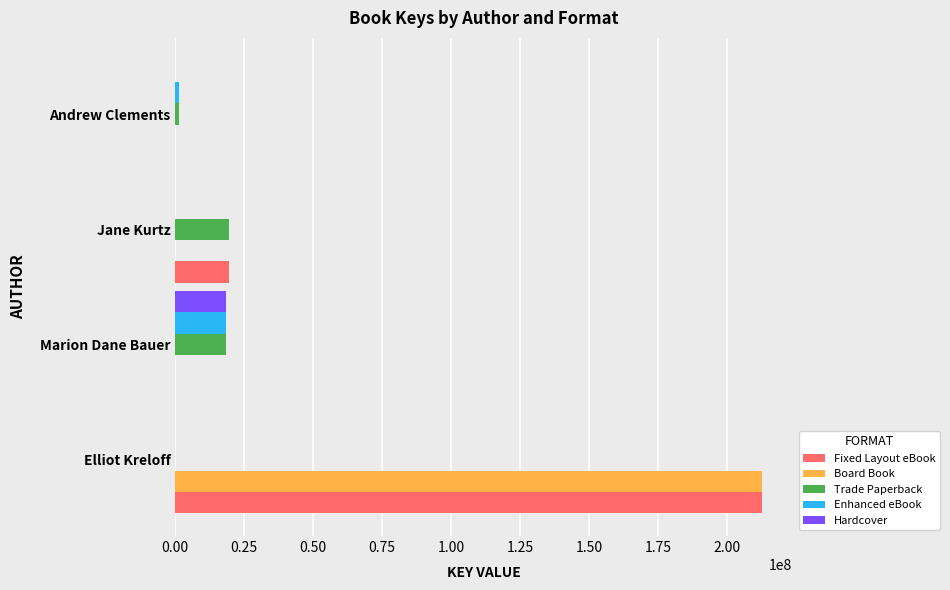

What are all the series names shown in the legend?

Fixed Layout eBook, Board Book, Trade Paperback, Enhanced eBook, Hardcover